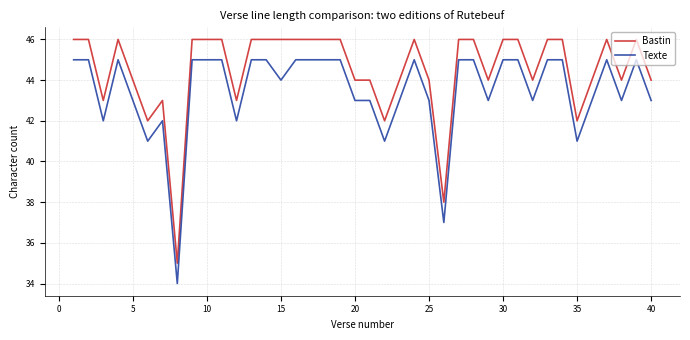

What is the smallest value displayed?

34